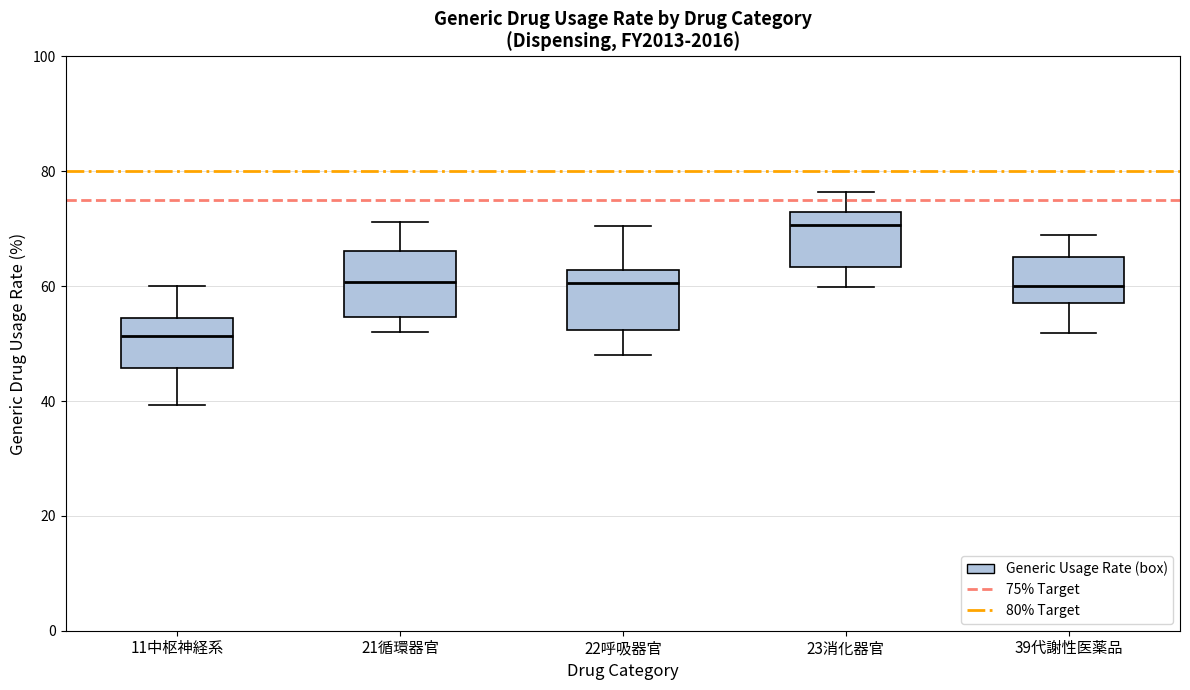

Reading left to right, transcribe this box plot: for each box, give where its median line is, the range the box spans, and where its two whiskers end, as read against the y-axis. The values are not printed on the chart, so give them approximately, as read against the axis.

11中枢神経系: median 52, box 46 to 54, whiskers 40 to 60
21循環器官: median 60, box 54 to 66, whiskers 52 to 72
22呼吸器官: median 60, box 52 to 62, whiskers 48 to 70
23消化器官: median 70, box 64 to 72, whiskers 60 to 76
39代謝性医薬品: median 60, box 58 to 66, whiskers 52 to 68